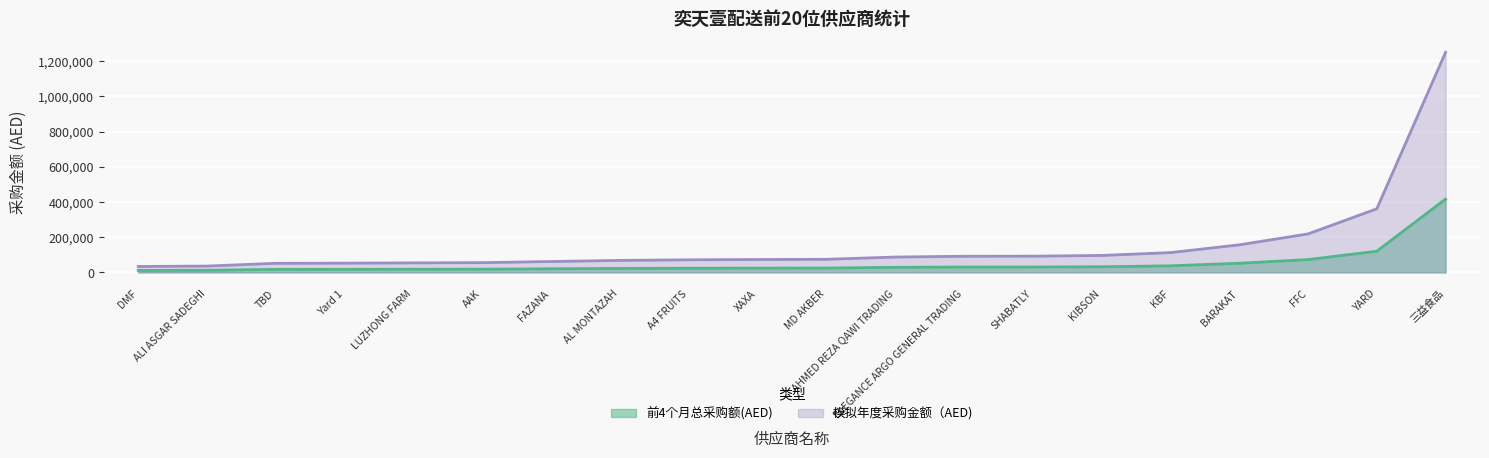

Is the value of 前4个月总采购额(AED) at KBF greater than the value of 模拟年度采购金额（AED) at YARD?

No